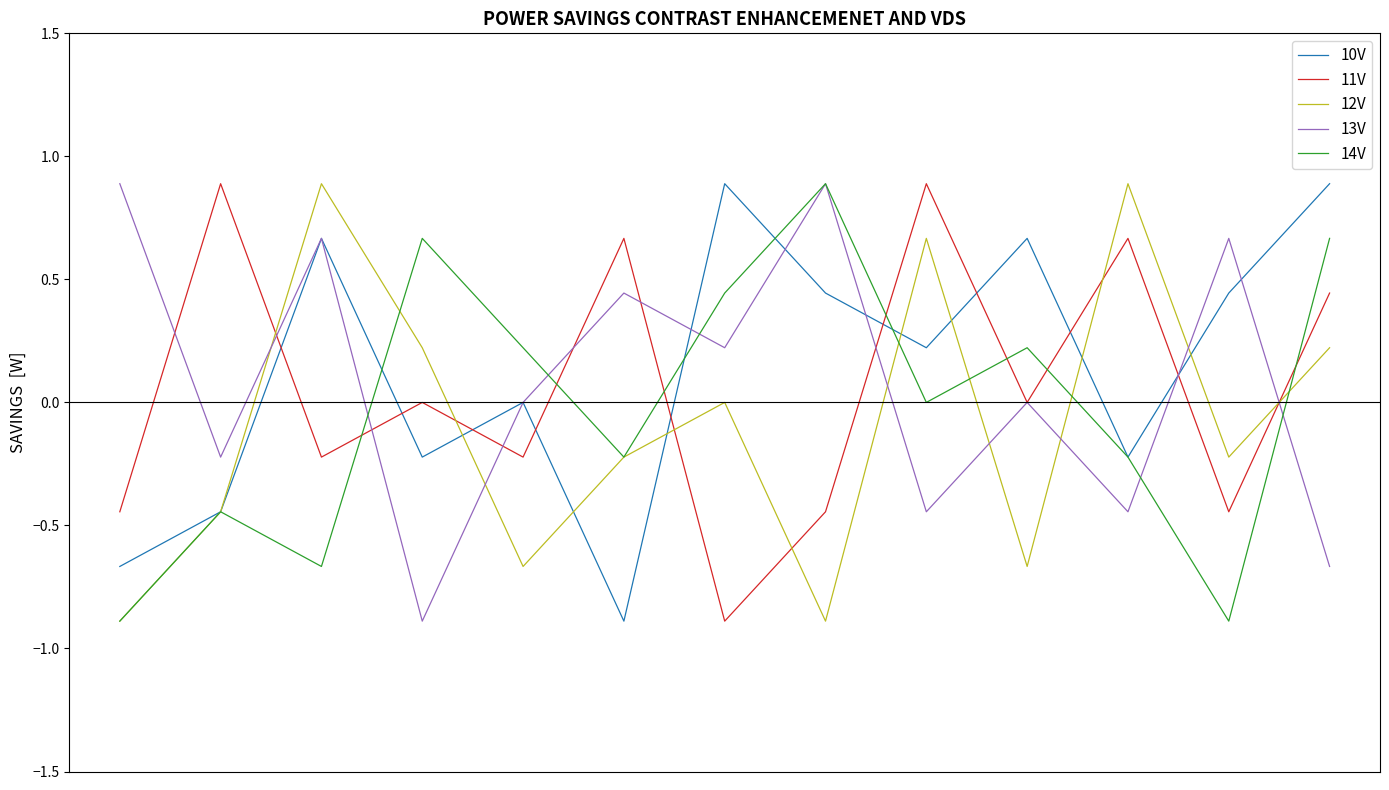

What is the greatest value displayed?

0.9